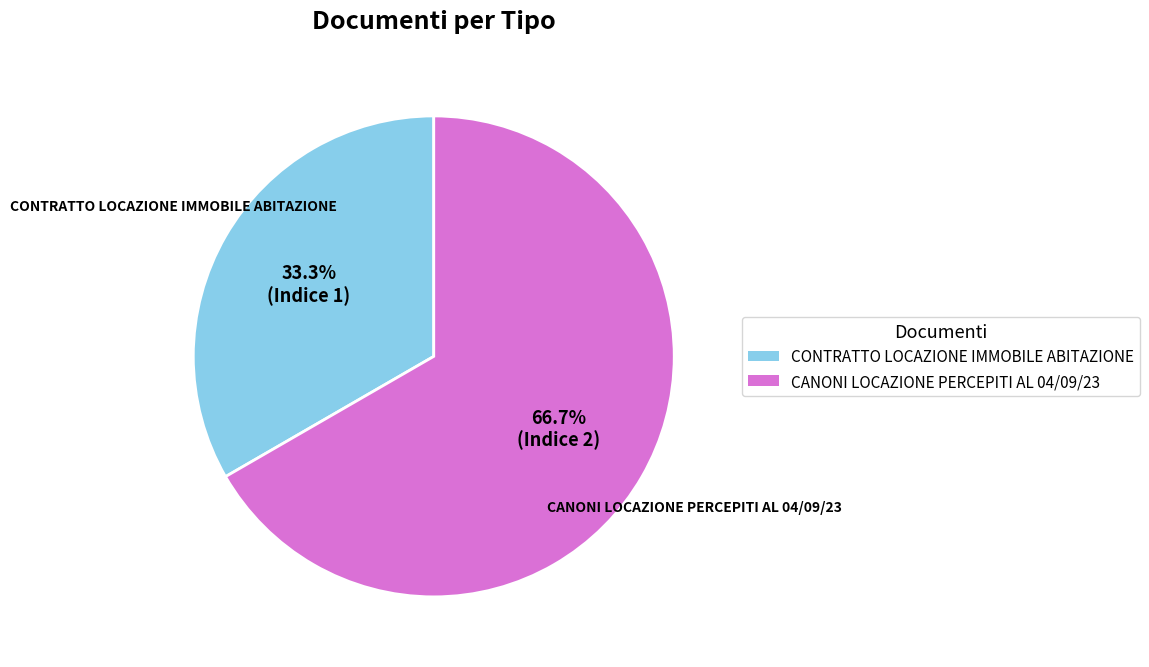

How many slices are in this pie chart?

2